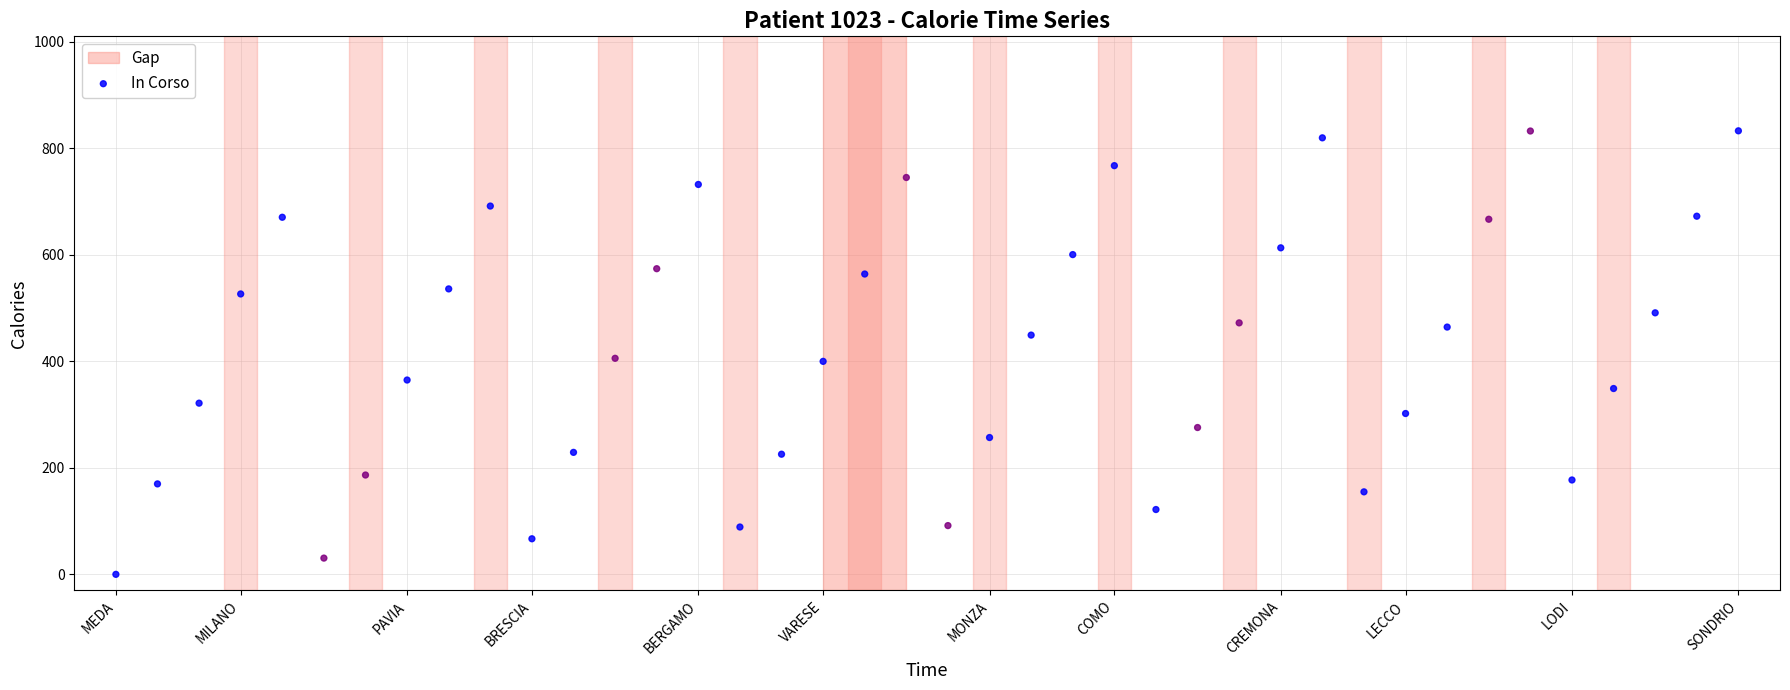

What is the range of Y values (max minus min)?

832.6